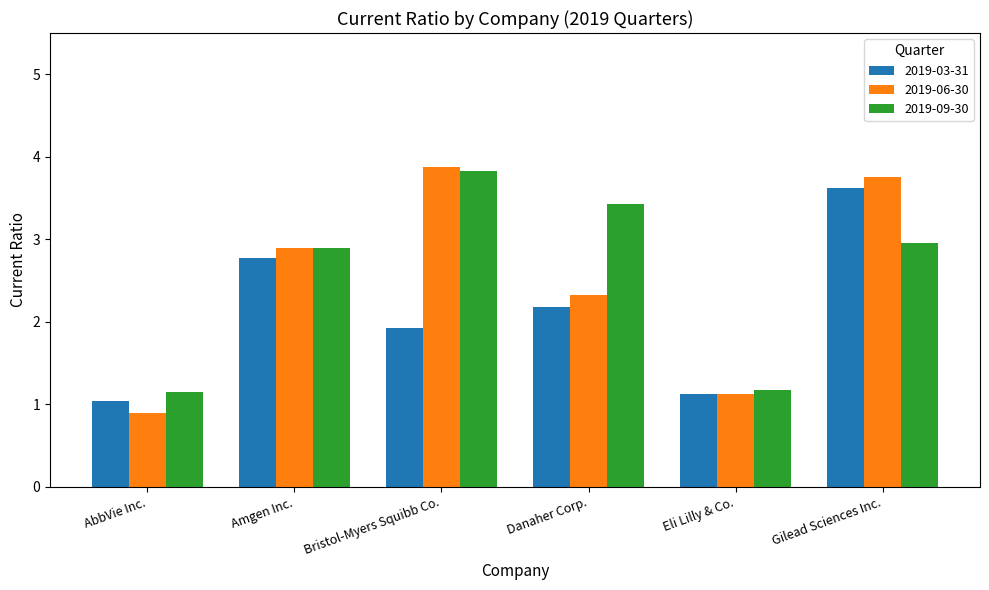

Count the number of categories in the chart.

6